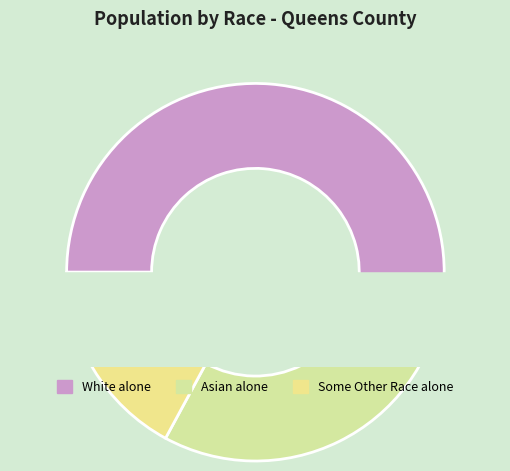

Is Two or More Races the majority of the pie?

No